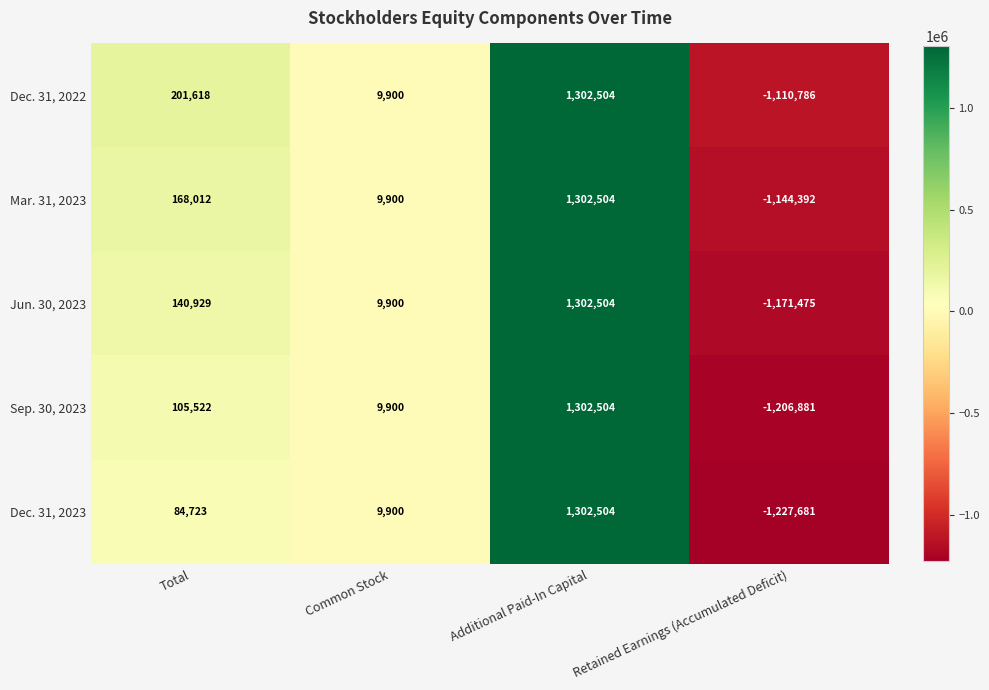

What is the approximate value of Mar. 31, 2023 at Additional Paid-In Capital, to the nearest 50?

1302500